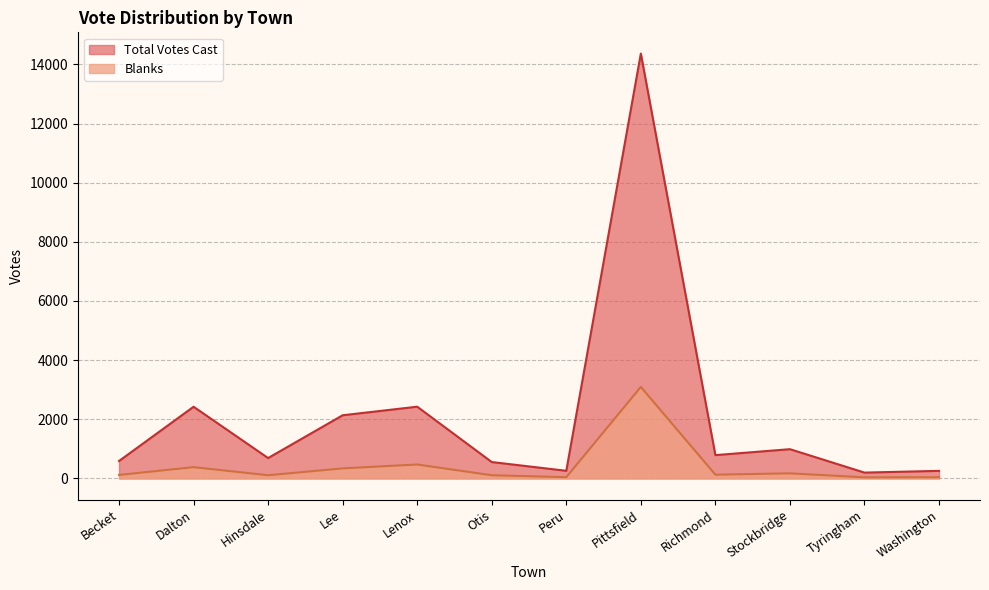

What is the difference between the Total Votes Cast values at Tyringham and Peru?

61